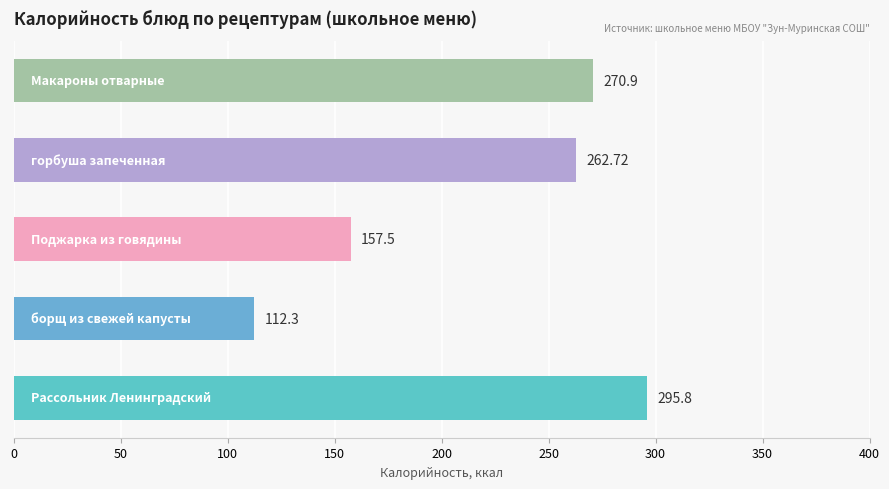

What is the average value?

219.8